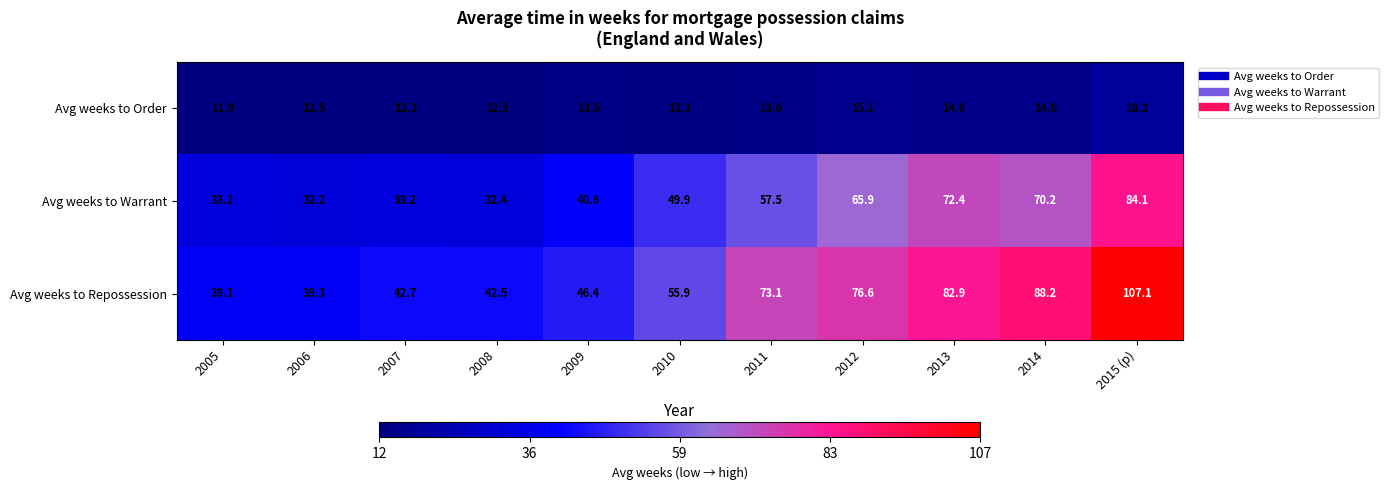

The Avg weeks to Order series shows 16.1 at 2007. True or false?

False